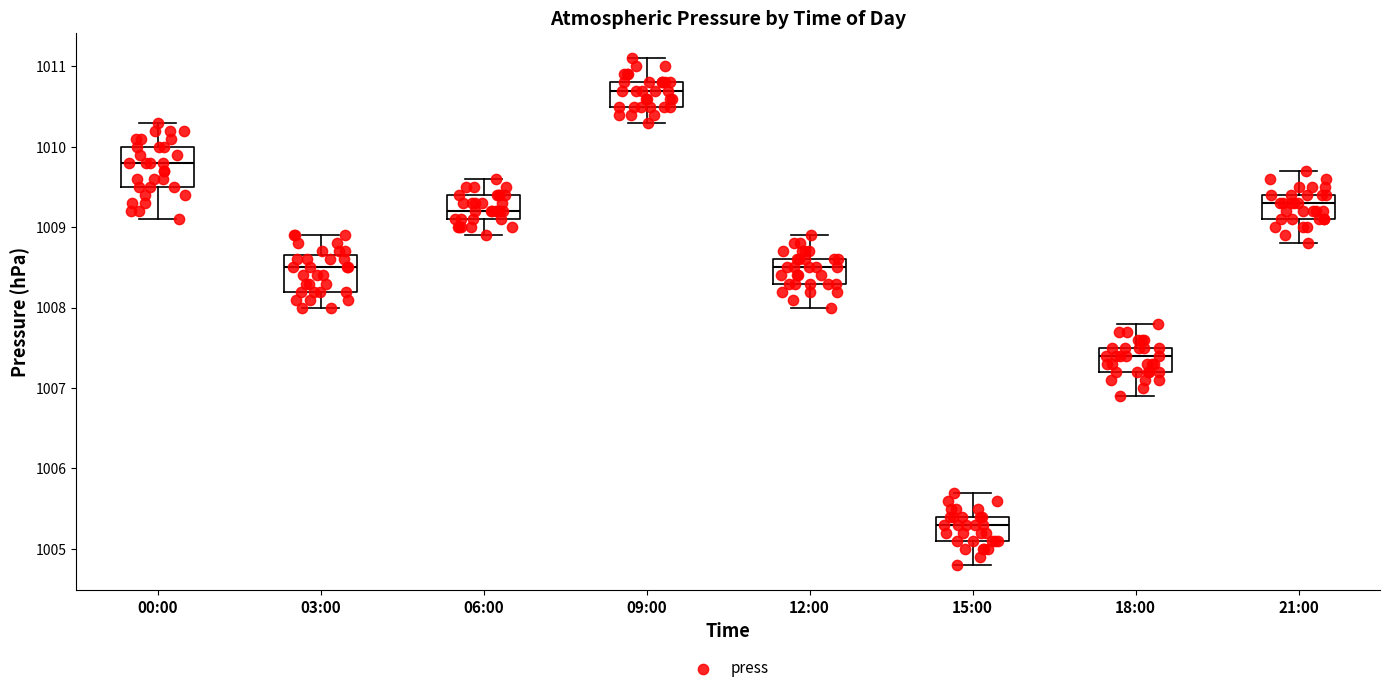

Reading left to right, transcribe this box plot: for each box, give where its median line is, the range the box spans, and where its two whiskers end, as read against the y-axis. The values are not printed on the chart, so give them approximately, as read against the axis.

00:00: median 1009.8, box 1009.5 to 1010.0, whiskers 1009.1 to 1010.3
03:00: median 1008.5, box 1008.2 to 1008.7, whiskers 1008.0 to 1008.9
06:00: median 1009.2, box 1009.1 to 1009.4, whiskers 1008.9 to 1009.6
09:00: median 1010.7, box 1010.5 to 1010.8, whiskers 1010.3 to 1011.1
12:00: median 1008.5, box 1008.3 to 1008.6, whiskers 1008.0 to 1008.9
15:00: median 1005.3, box 1005.1 to 1005.4, whiskers 1004.8 to 1005.7
18:00: median 1007.4, box 1007.2 to 1007.5, whiskers 1006.9 to 1007.8
21:00: median 1009.3, box 1009.1 to 1009.4, whiskers 1008.8 to 1009.7